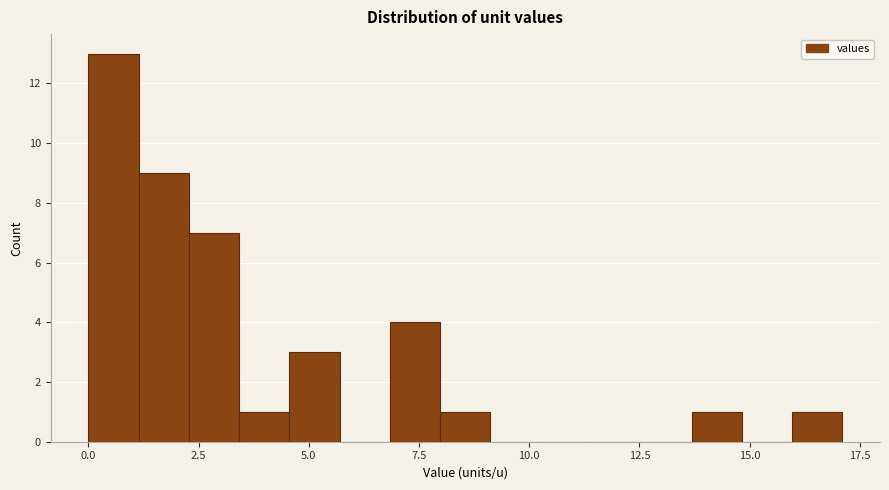

Around what value on the x-axis is the tallest bar? Give the approximate position of its centre, as read against the axis.

0.5